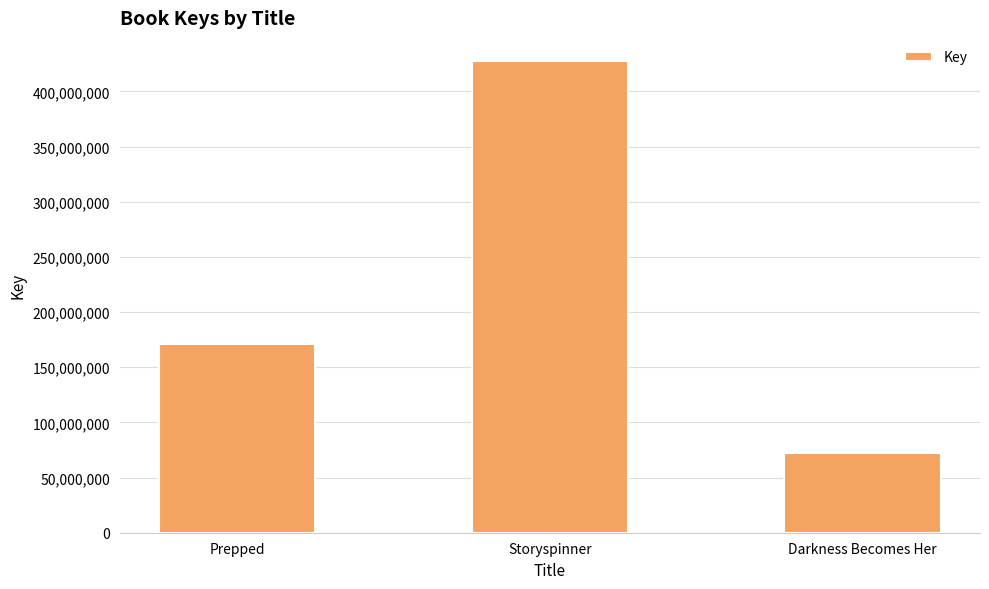

True or false: the data shows 734489448 at Storyspinner.

False